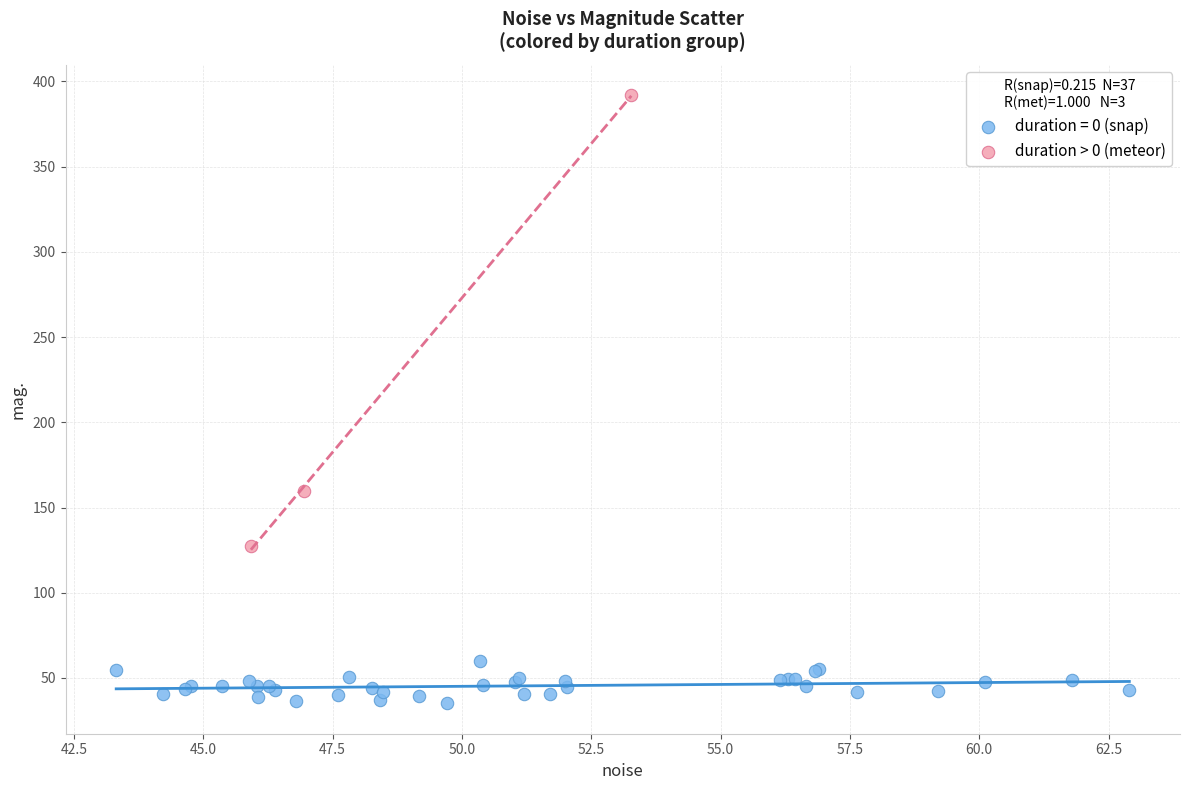

Which series reaches the minimum Y coordinate?

duration = 0 (snap)